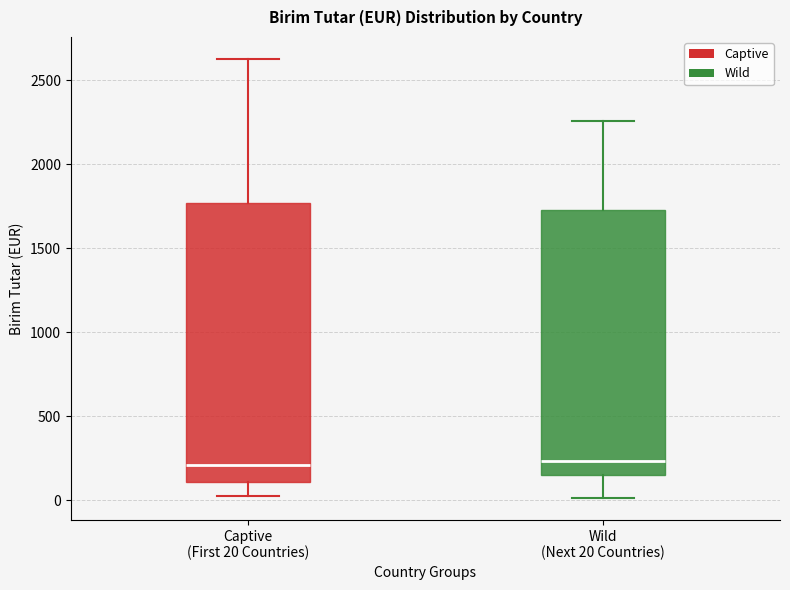

Reading left to right, transcribe this box plot: for each box, give where its median line is, the range the box spans, and where its two whiskers end, as read against the y-axis. The values are not printed on the chart, so give them approximately, as read against the axis.

Captive (First 20 Countries): median 200, box 100 to 1750, whiskers 0 to 2650
Wild (Next 20 Countries): median 250, box 150 to 1750, whiskers 0 to 2250